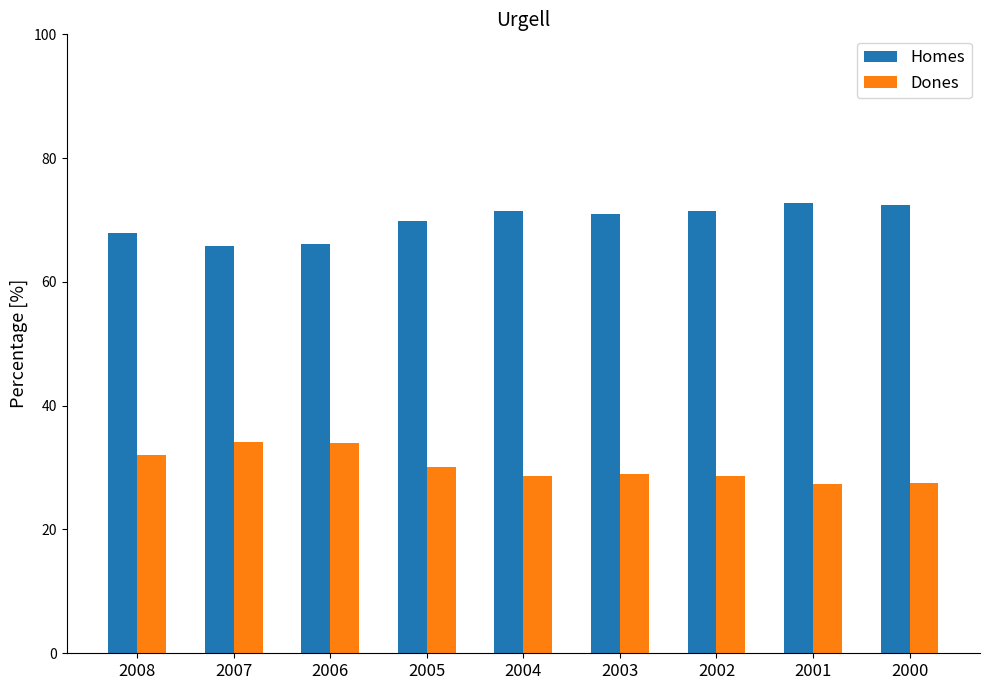

List the series in order of their peak value, highest first.

Homes, Dones